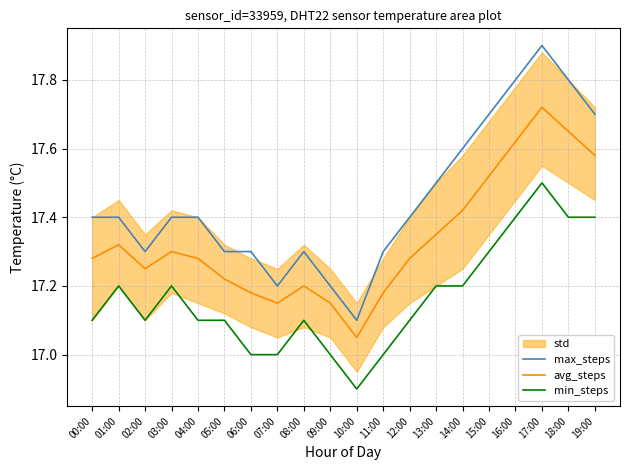

Rank the series by their maximum value, from lowest to highest.

min_steps, avg_steps, max_steps